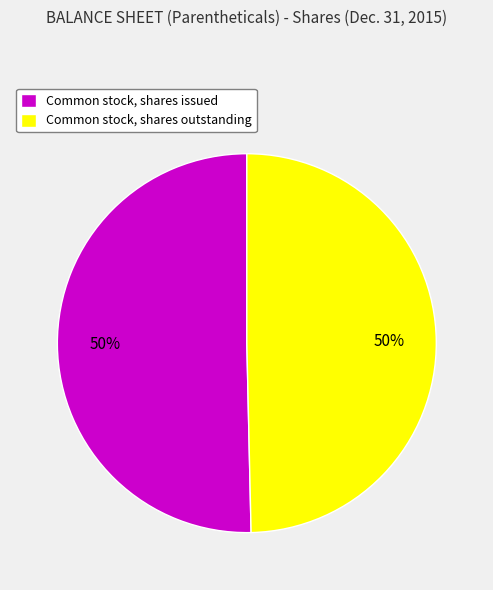

How many slices are in this pie chart?

2